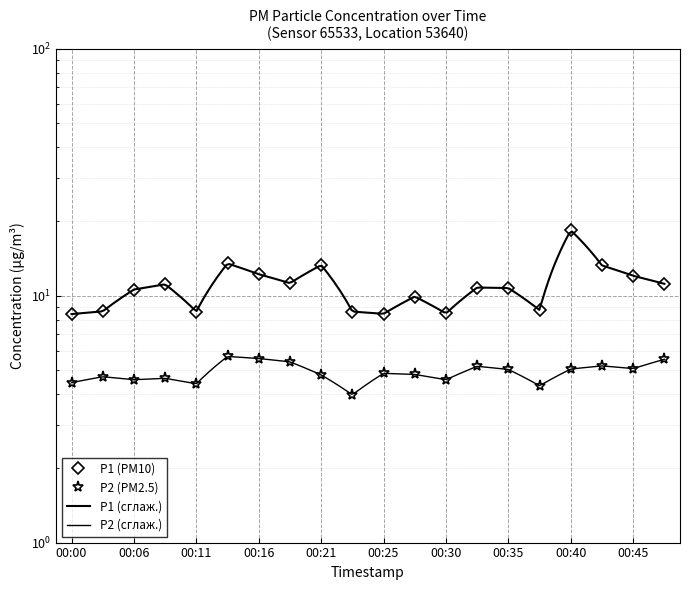

At 00:23, list the series in order from smallest to largest.

P2, P1